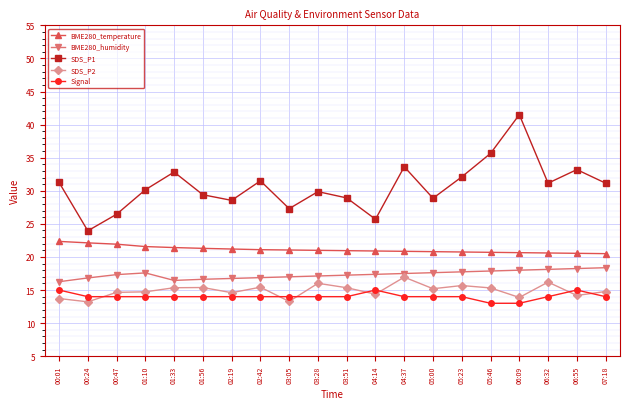

The value of BME280_temperature at 06:55 is 6.7. True or false?

False